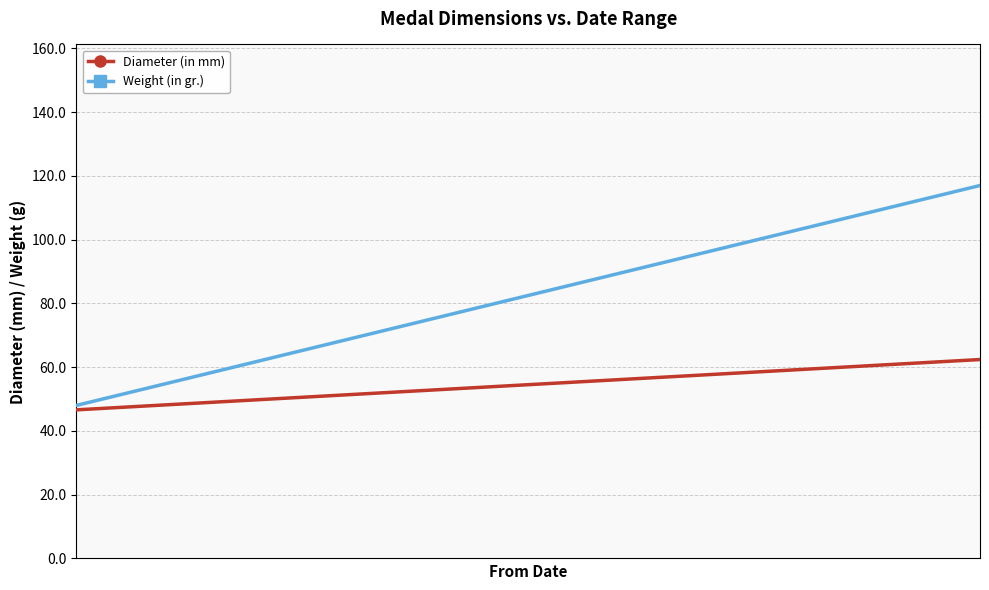

What is the average value of the Diameter (in mm) series?

54.5